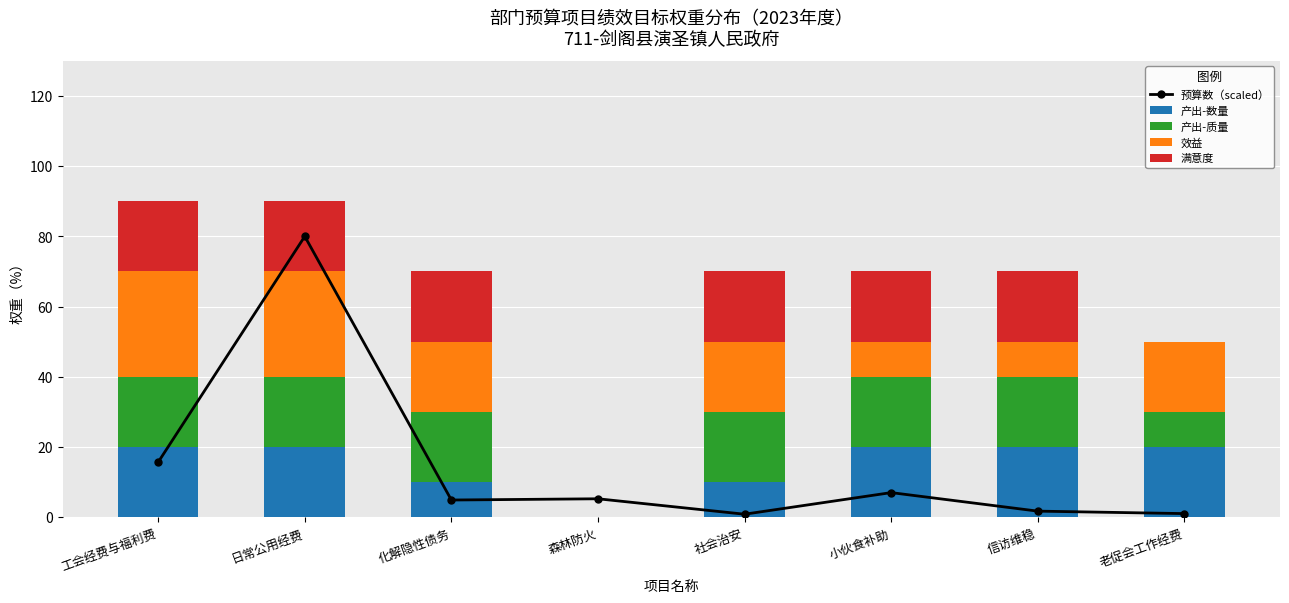

Reading right to left, transcribe all the data shown in this chart.

预算数（scaled）: 老促会工作经费=1.1	信访维稳=1.8	小伙食补助=7.0	社会治安=0.9	森林防火=5.3	化解隐性债务=4.9	日常公用经费=80.0	工会经费与福利费=15.7
产出-数量: 老促会工作经费=20.0	信访维稳=20.0	小伙食补助=20.0	社会治安=10.0	森林防火=0.0	化解隐性债务=10.0	日常公用经费=20.0	工会经费与福利费=20.0
产出-质量: 老促会工作经费=10.0	信访维稳=20.0	小伙食补助=20.0	社会治安=20.0	森林防火=0.0	化解隐性债务=20.0	日常公用经费=20.0	工会经费与福利费=20.0
效益: 老促会工作经费=20.0	信访维稳=10.0	小伙食补助=10.0	社会治安=20.0	森林防火=0.0	化解隐性债务=20.0	日常公用经费=30.0	工会经费与福利费=30.0
满意度: 老促会工作经费=0.0	信访维稳=20.0	小伙食补助=20.0	社会治安=20.0	森林防火=0.0	化解隐性债务=20.0	日常公用经费=20.0	工会经费与福利费=20.0